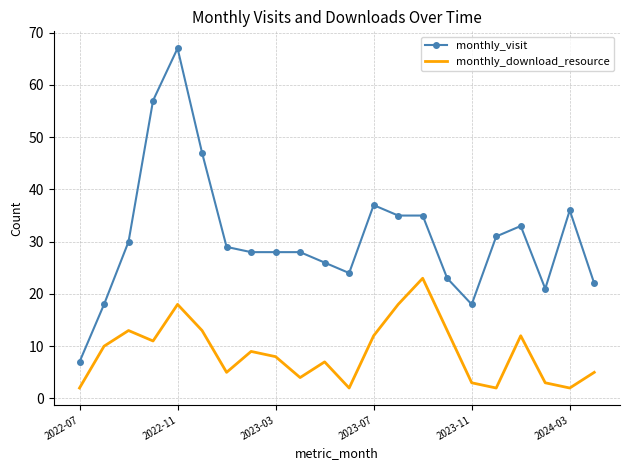

True or false: monthly_visit and monthly_download_resource cross at least once.

False